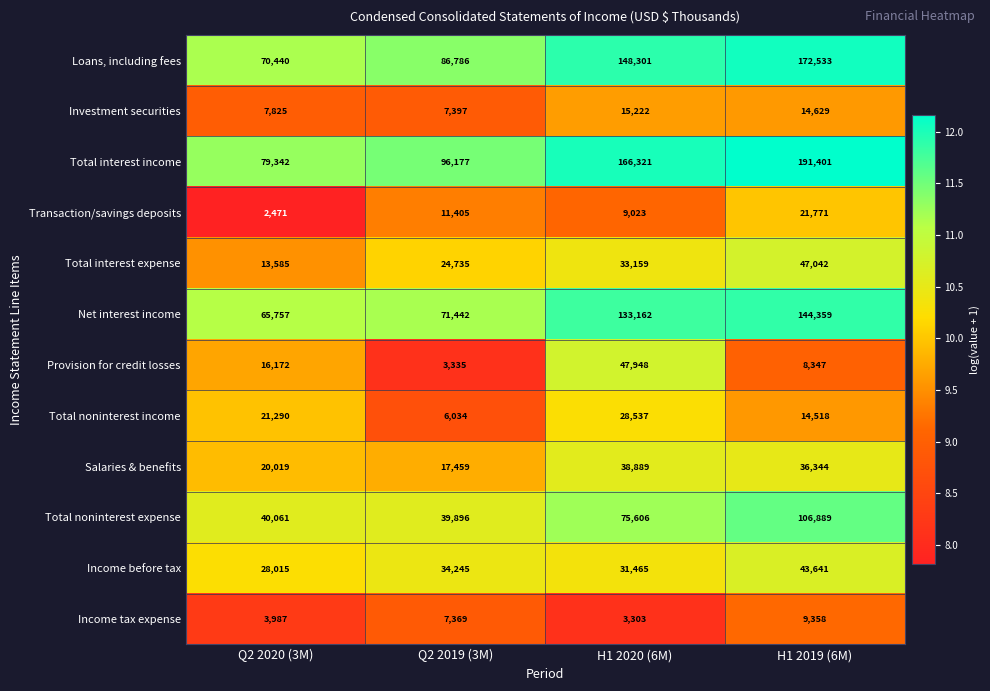

True or false: Total noninterest expense has a value of 39896 at Q2 2019 (3M).

True